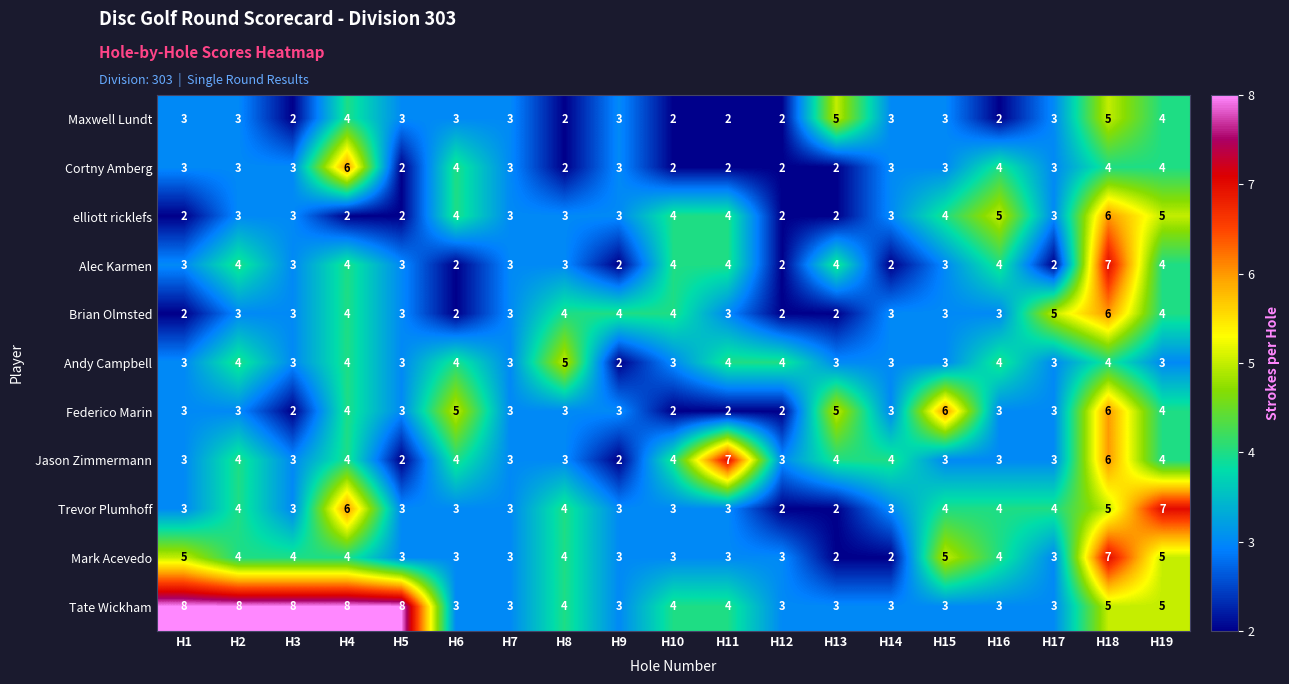

What is the difference between the maximum and minimum values in the Trevor Plumhoff series?

5